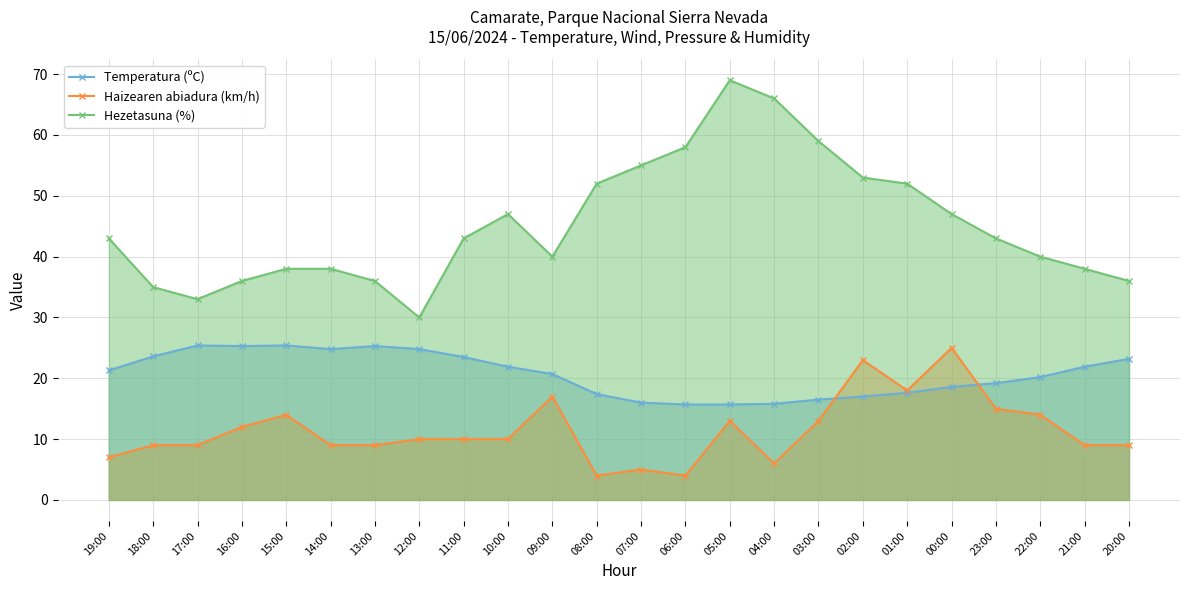

Reading left to right, extract all data points from this chart.

Temperatura (ºC): 21.3	23.6	25.4	25.3	25.4	24.8	25.3	24.8	23.5	21.9	20.7	17.4	16.0	15.7	15.7	15.8	16.5	17.0	17.6	18.6	19.2	20.2	21.9	23.2
Haizearen abiadura (km/h): 7.0	9.0	9.0	12.0	14.0	9.0	9.0	10.0	10.0	10.0	17.0	4.0	5.0	4.0	13.0	6.0	13.0	23.0	18.0	25.0	15.0	14.0	9.0	9.0
Hezetasuna (%): 43.0	35.0	33.0	36.0	38.0	38.0	36.0	30.0	43.0	47.0	40.0	52.0	55.0	58.0	69.0	66.0	59.0	53.0	52.0	47.0	43.0	40.0	38.0	36.0